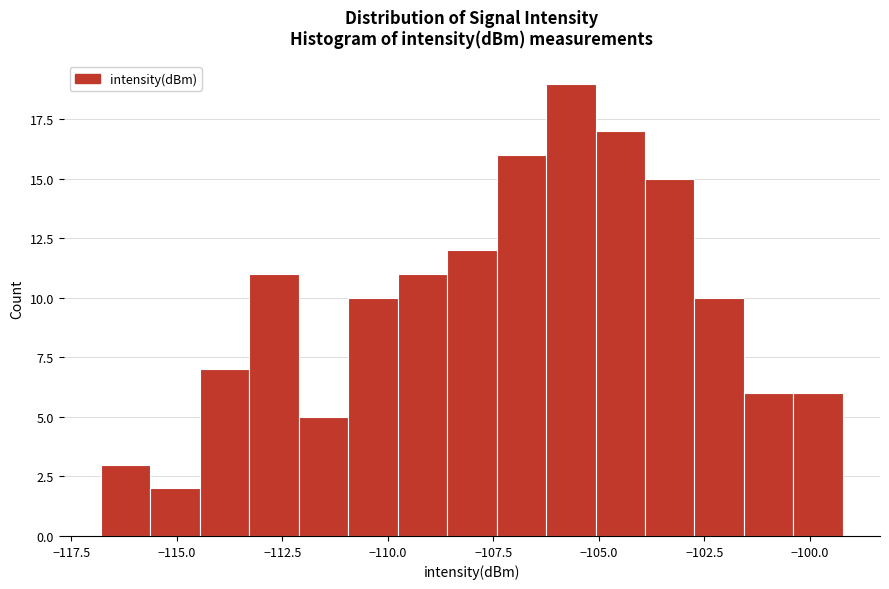

Read against the x-axis, roughly where is the centre of the tallest bar?

-105.5